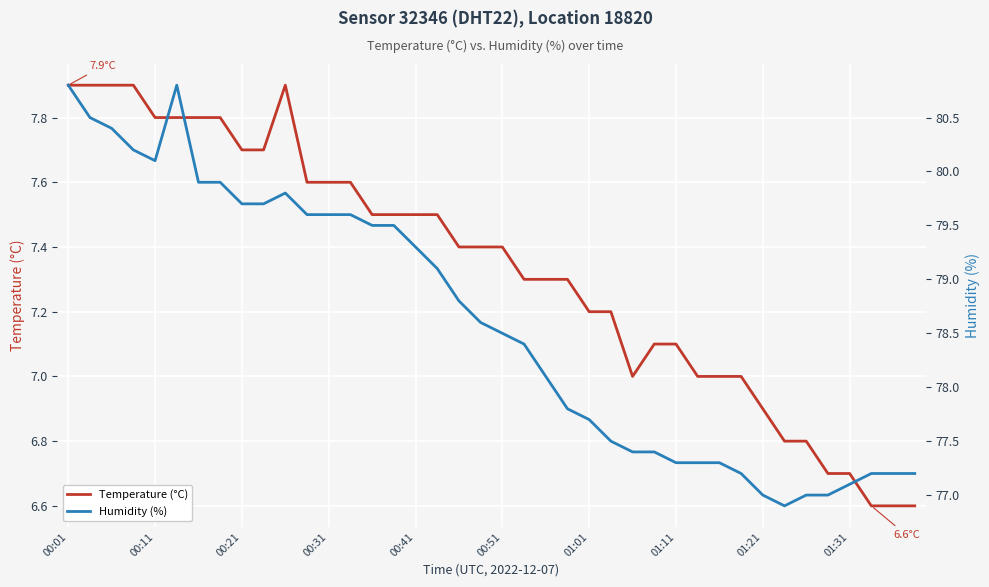

What is the total value across all series at 30?

84.3